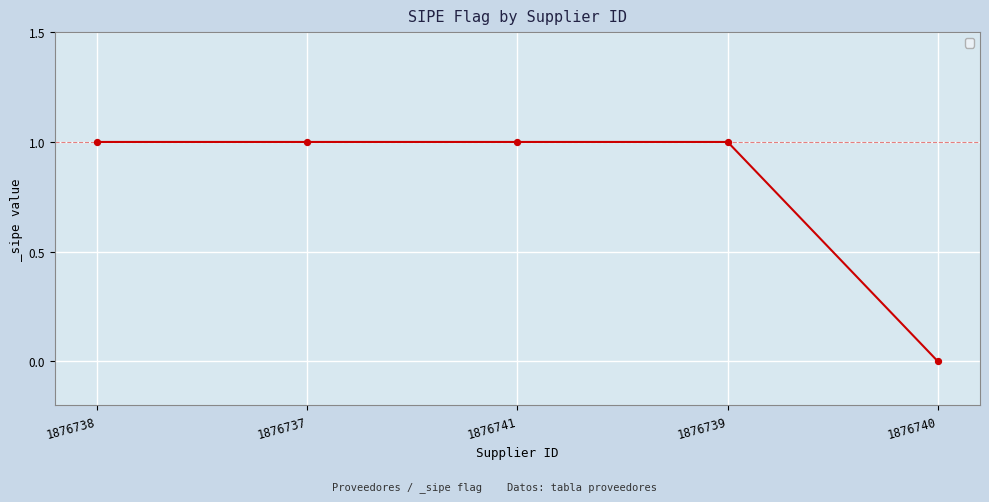

What is the change in value from 1876737 to 1876740?

-1